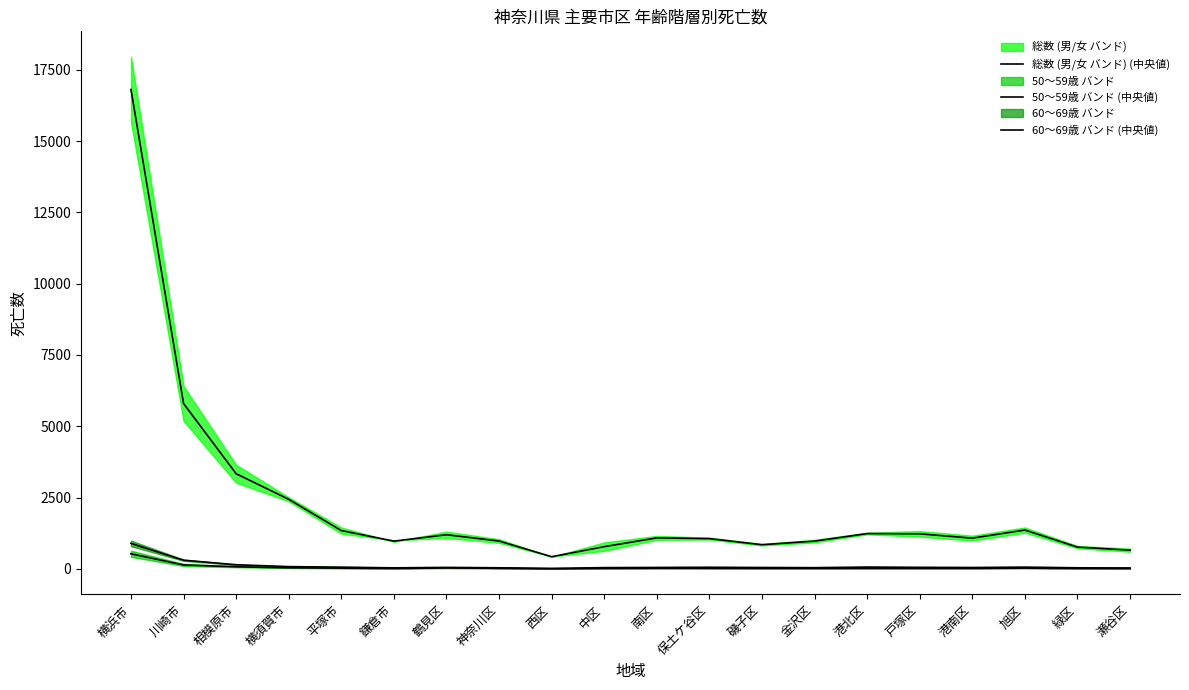

What is the average value of the 50〜59歳 バンド (中央値) series?

53.3